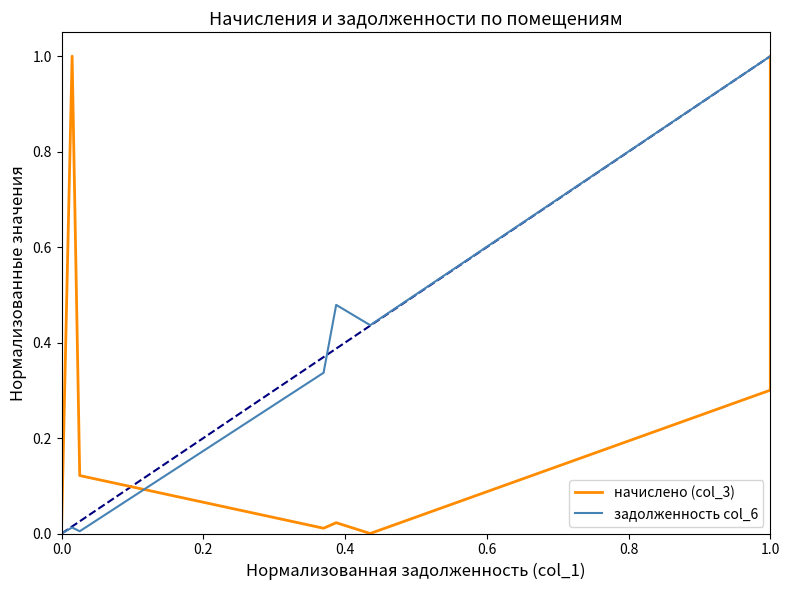

What is the value of the начислено (col_3) point at the 22nd from the left?

1.0